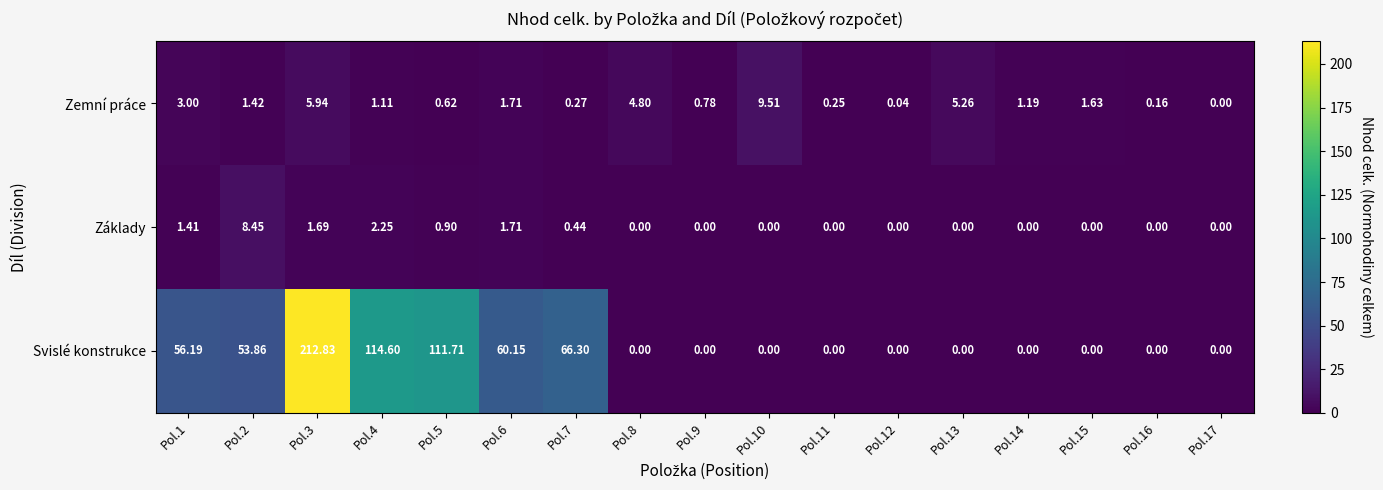

List the series in order of their peak value, lowest first.

Základy, Zemní práce, Svislé konstrukce